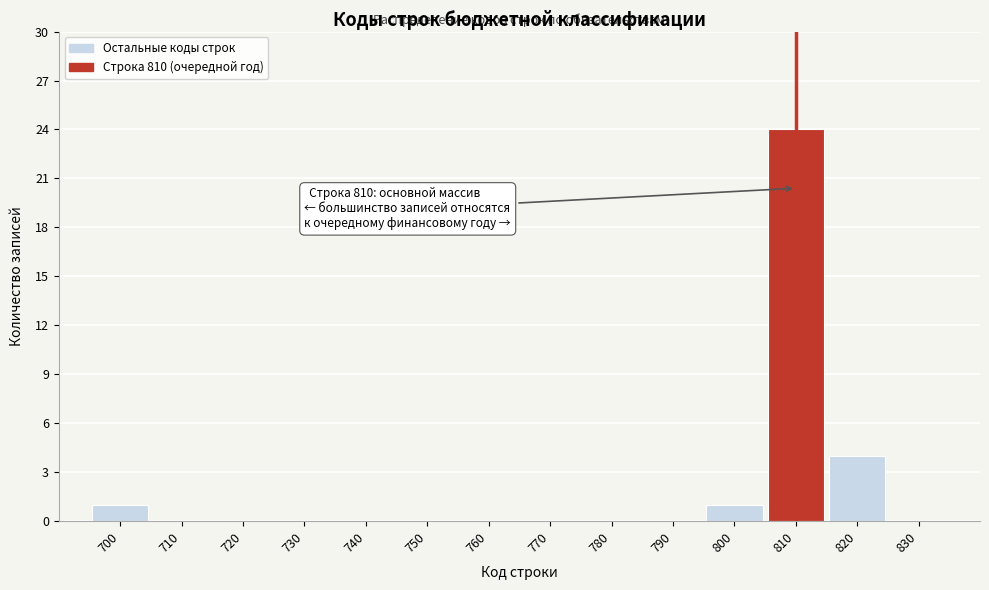

Over which range of the x-axis is the bar tallest?

805 to 815